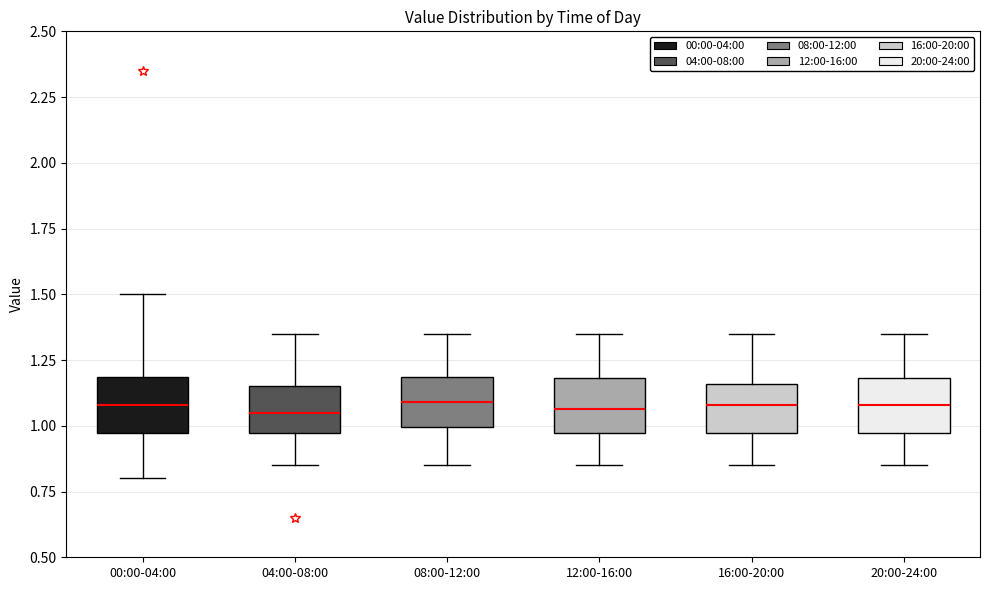

Where does the median line of the box for 08:00-12:00 sit on the y-axis? The values are not printed on the chart, so give them approximately, as read against the axis.

1.10